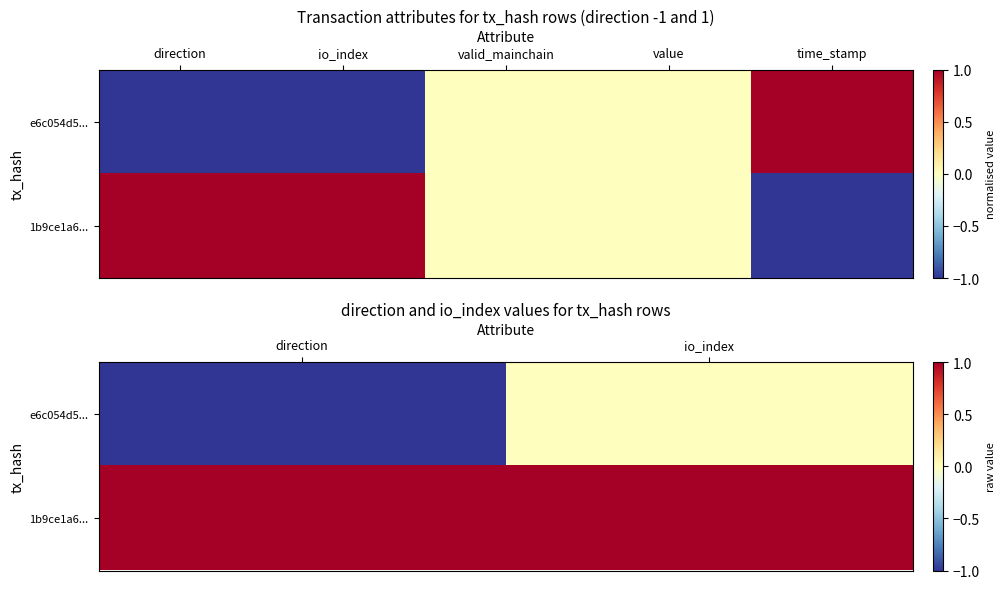

Rank the series by their maximum value, from lowest to highest.

e6c054d5..., 1b9ce1a6...